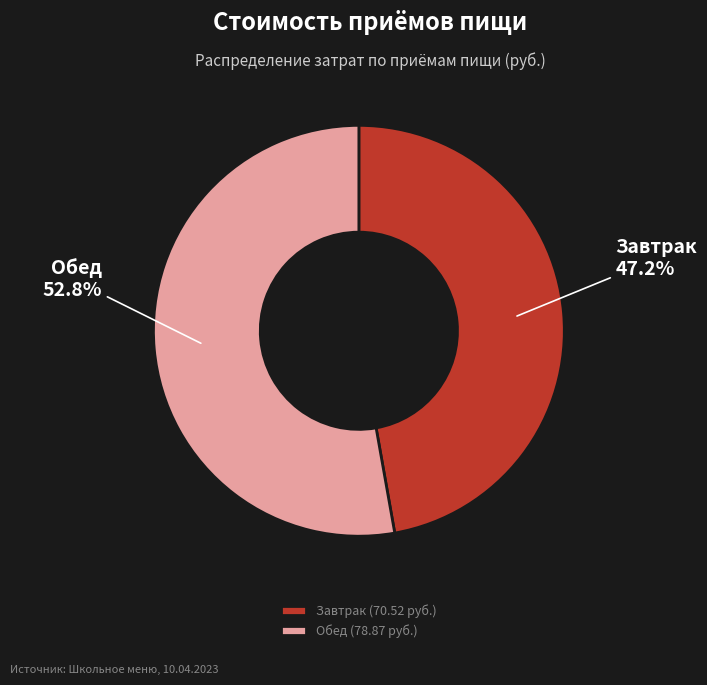

What percentage is the Завтрак slice, to the nearest percent?

47%